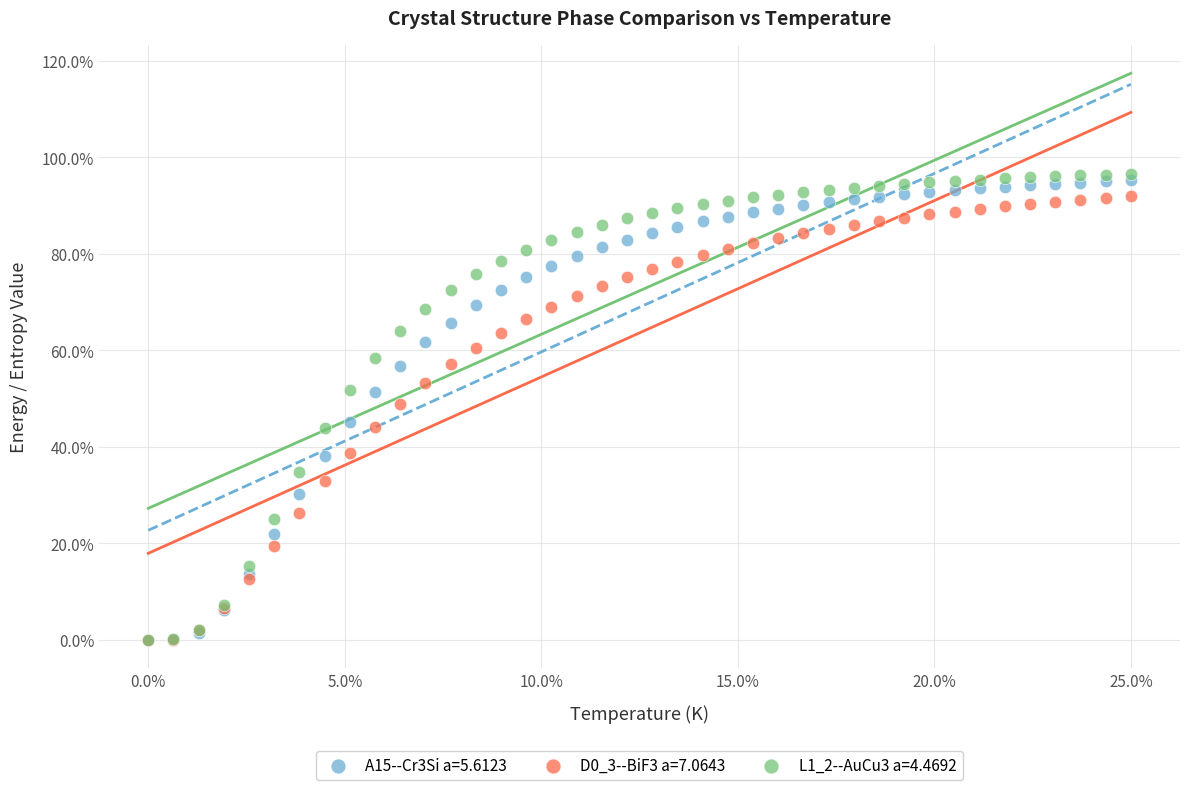

What are all the series names shown in the legend?

A15--Cr3Si a=5.6123, D0_3--BiF3 a=7.0643, L1_2--AuCu3 a=4.4692